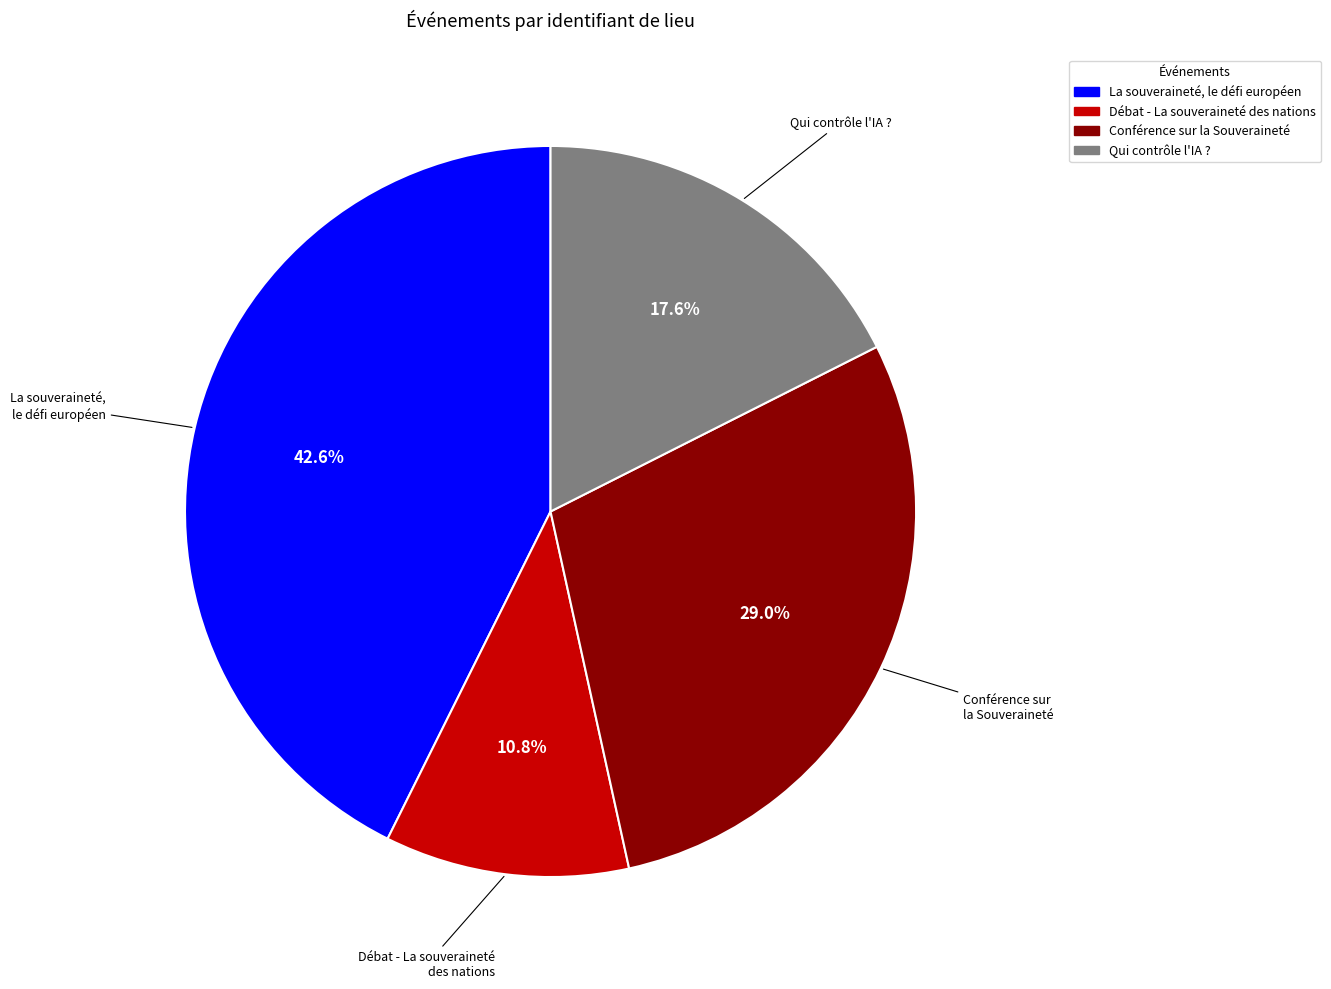

What is the ratio of the value at Qui contrôle l'IA ? to the value at Débat - La souveraineté des nations?

1.6